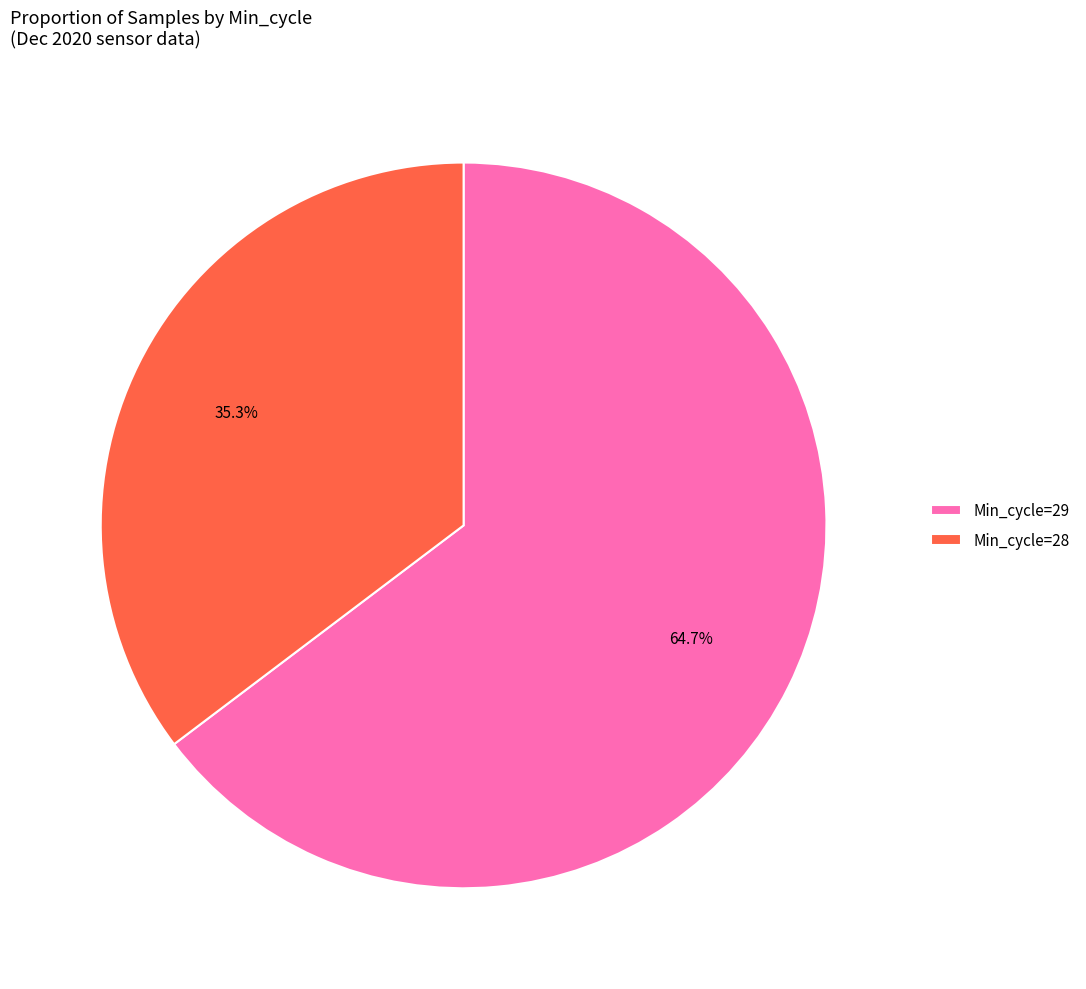

How much of the chart is everything except Min_cycle=29?

35.3%